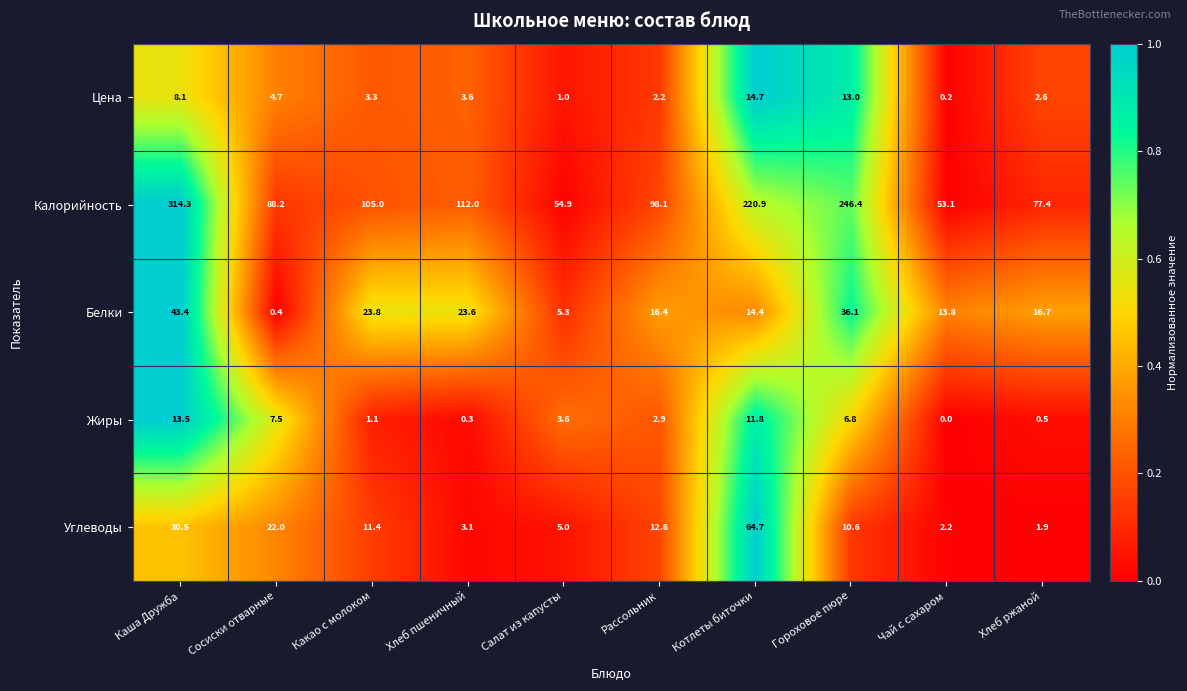

Which series has the largest total across all categories?

Калорийность